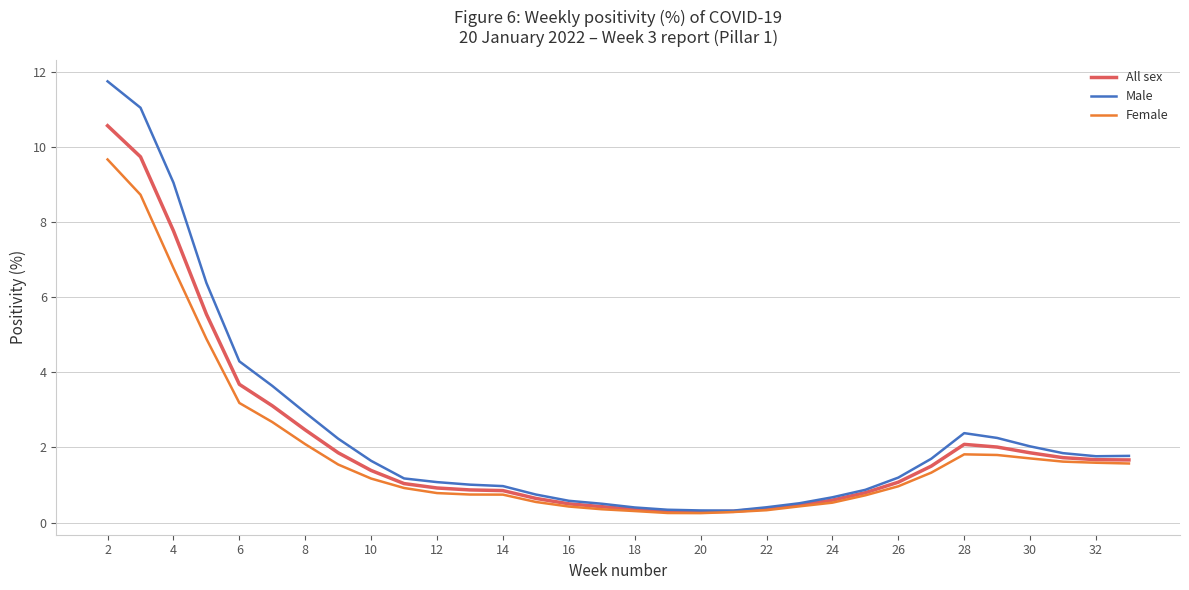

Which series has the widest spread of values?

Male